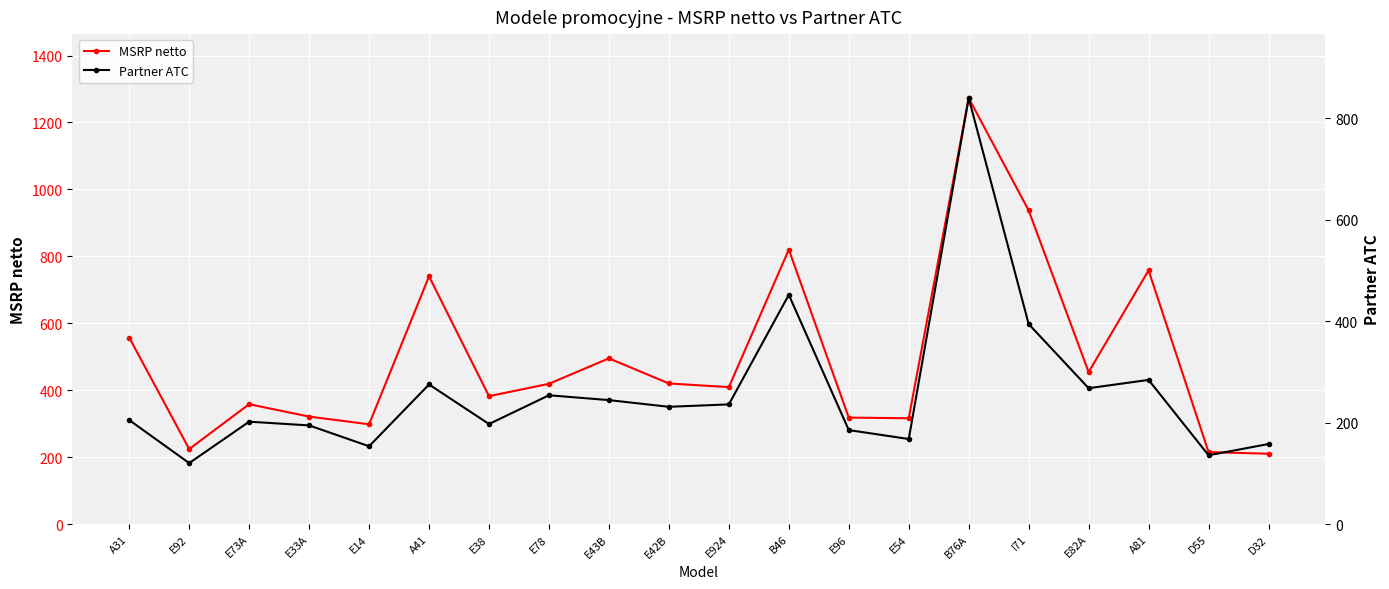

True or false: MSRP netto has a value of 316.0 at E54.

True